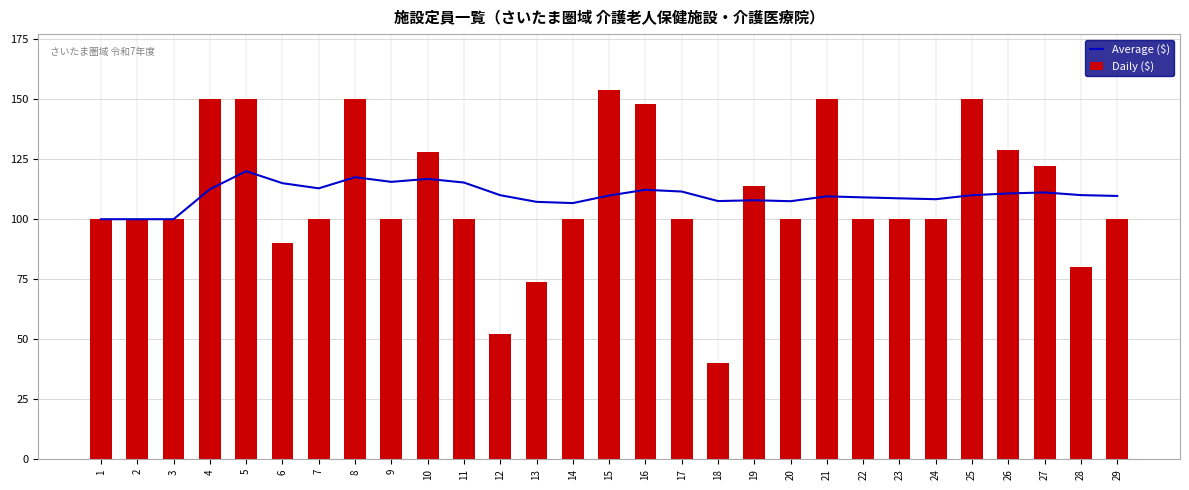

What is the difference between the highest and lowest values at 26?

18.3